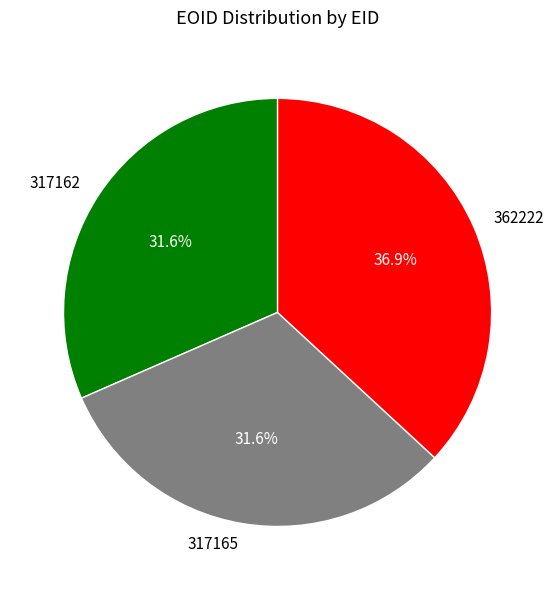

What is the largest slice in the pie chart?

362222